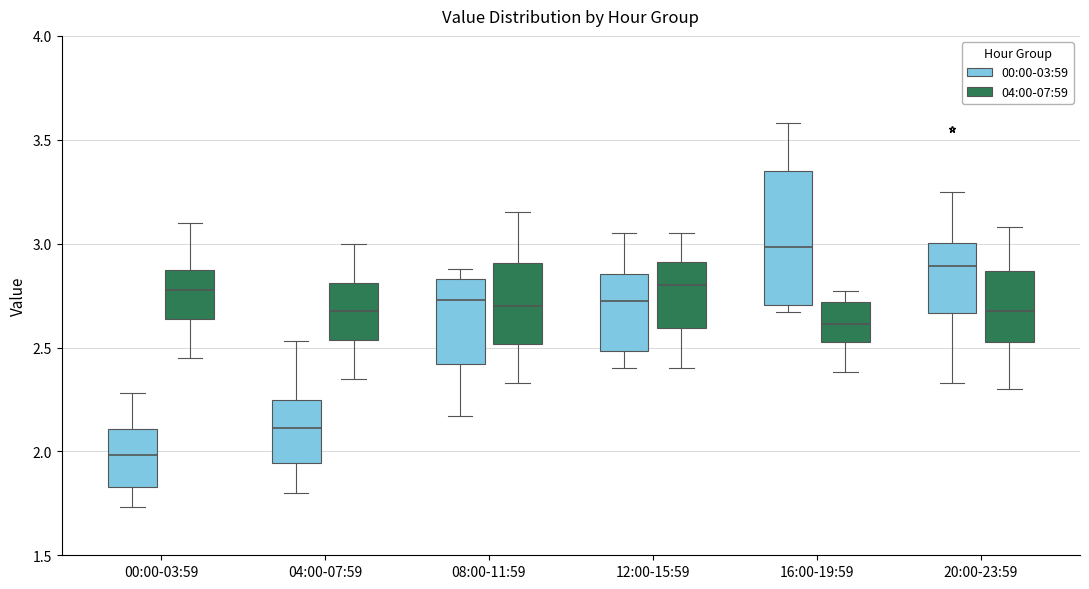

Where is the upper edge of the box for 04:00-07:59 (00:00-03:59) on the y-axis? The values are not printed on the chart, so give them approximately, as read against the axis.

2.25